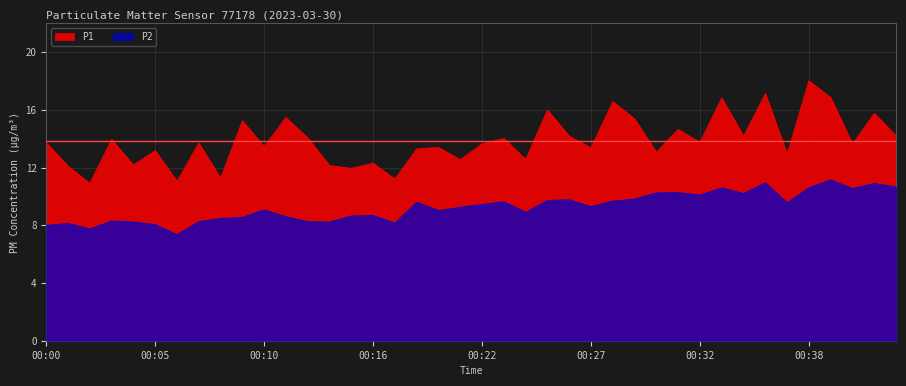

How many series are shown in this chart?

2